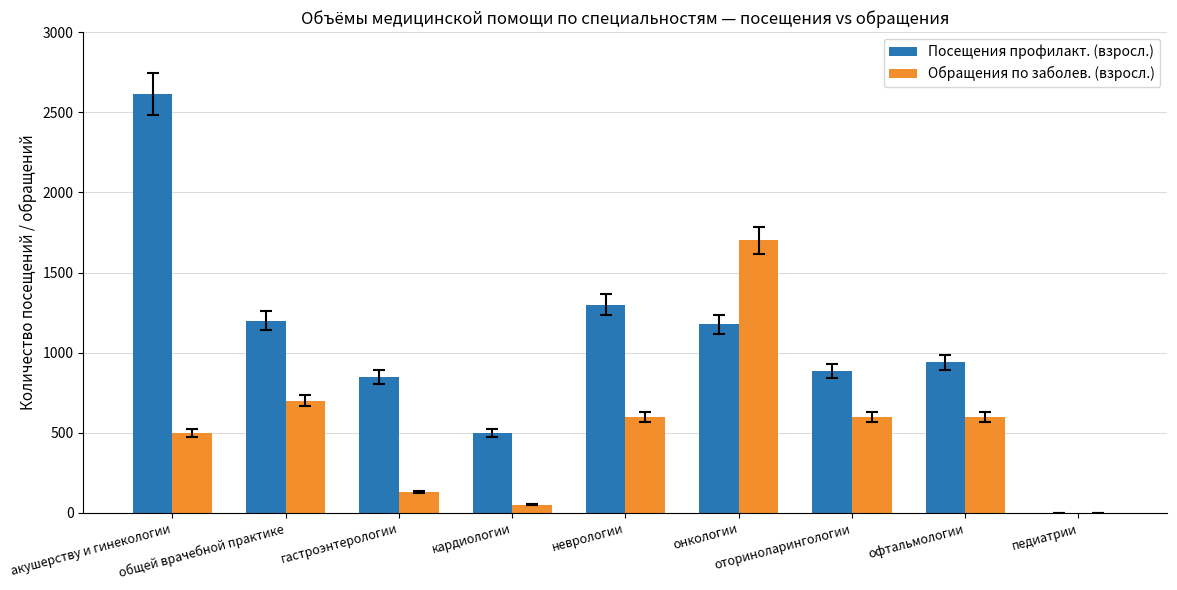

Which series has the largest total across all categories?

Посещения профилакт. (взросл.)